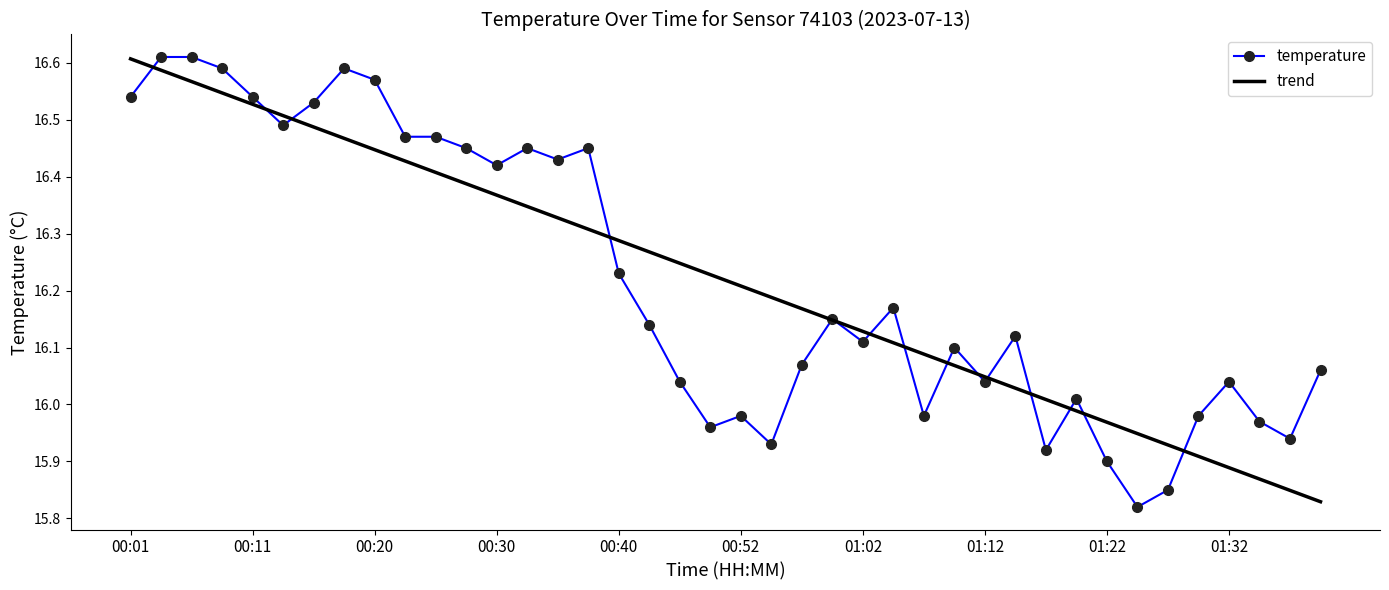

What are all the series names shown in the legend?

temperature, trend